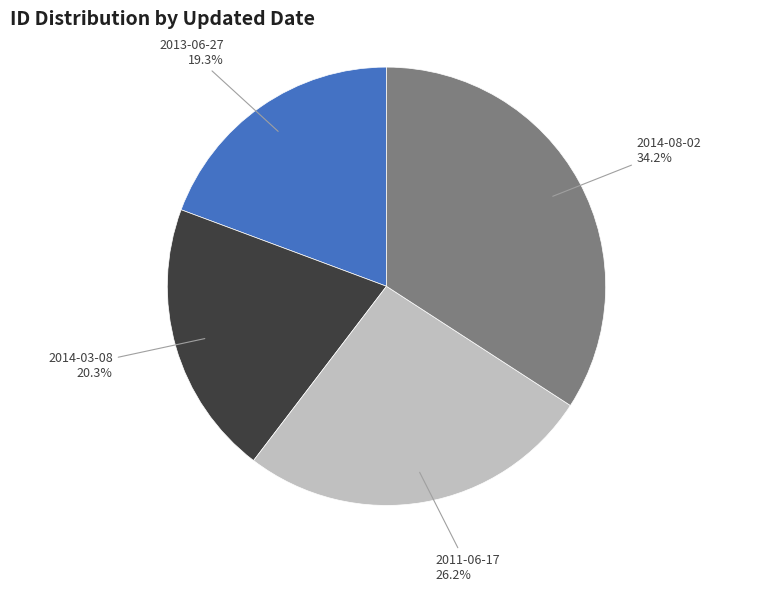

Combined, do 2011-06-17 and 2014-08-02 account for over 50%?

Yes